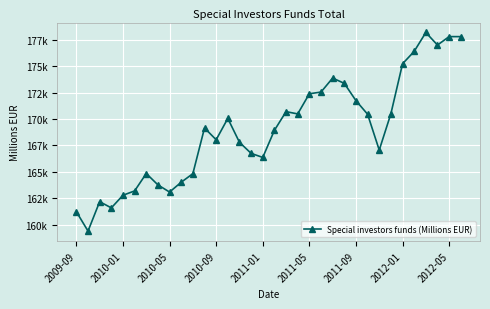

What is the minimum value shown in the chart?

159379